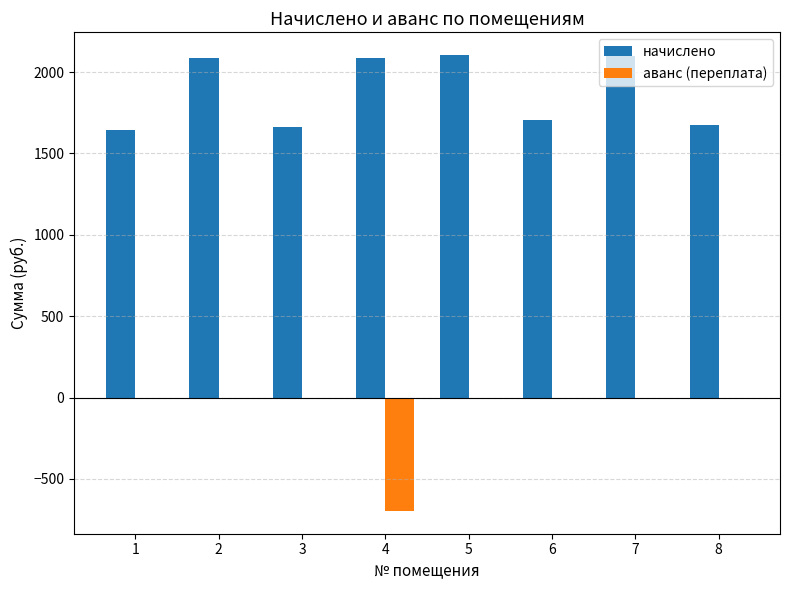

What is the maximum value shown in the chart?

2104.3